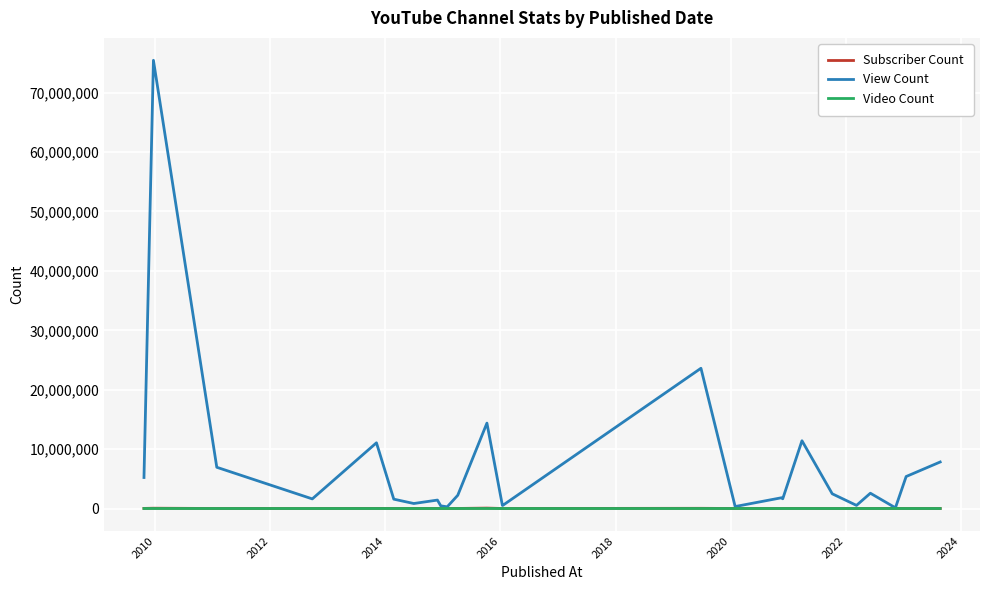

Which series has the widest spread of values?

View Count